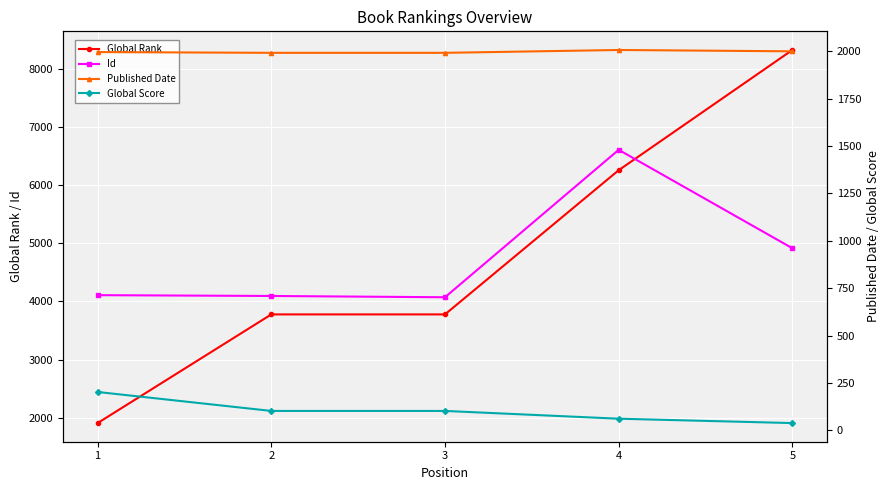

True or false: Global Score and Global Rank intersect in this chart.

False